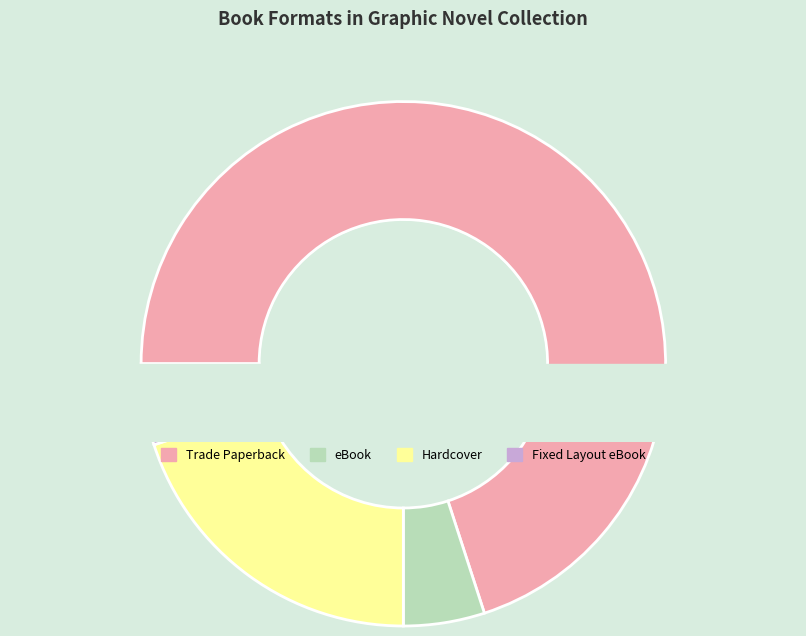

What is the ratio of the value at Trade Paperback to the value at Hardcover?

3.5